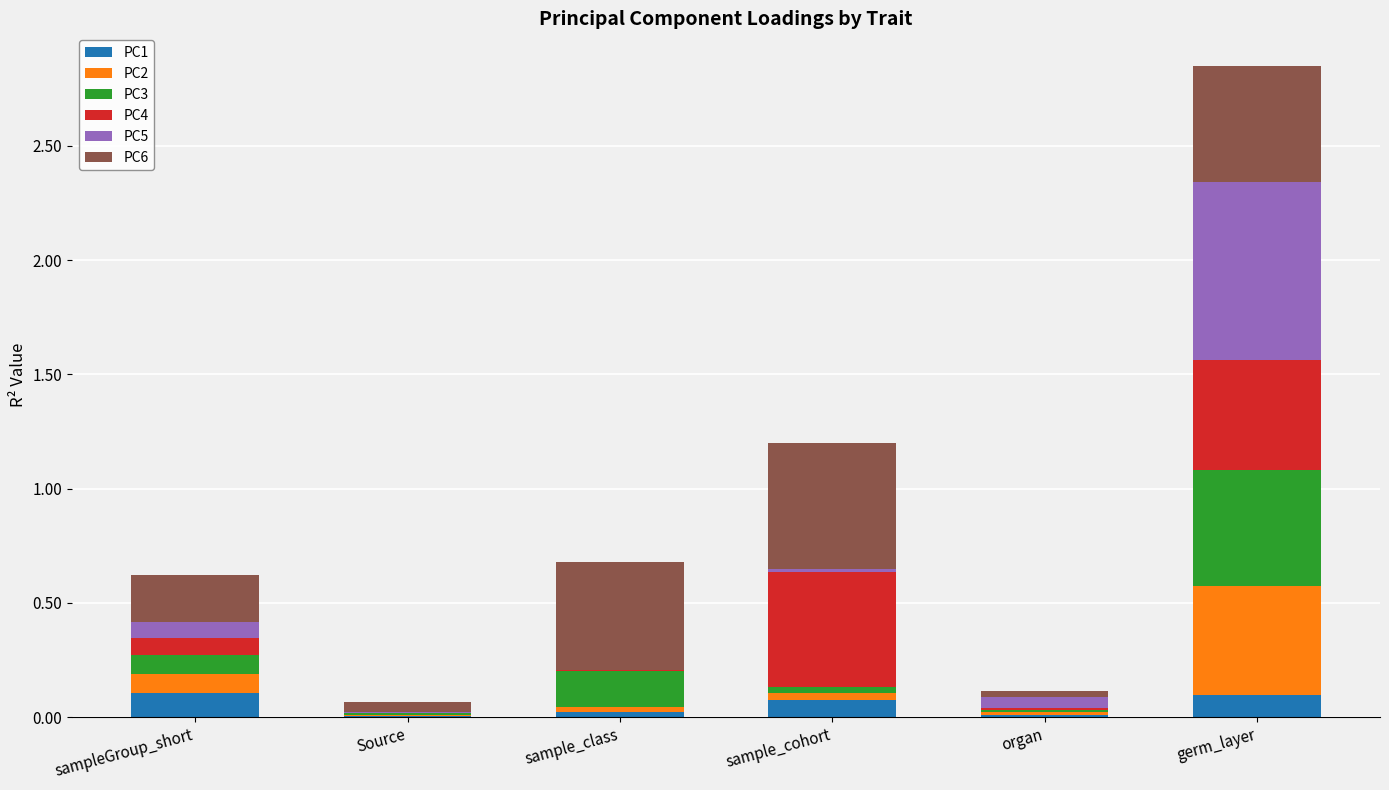

At which category is the sum across all series the highest?

germ_layer